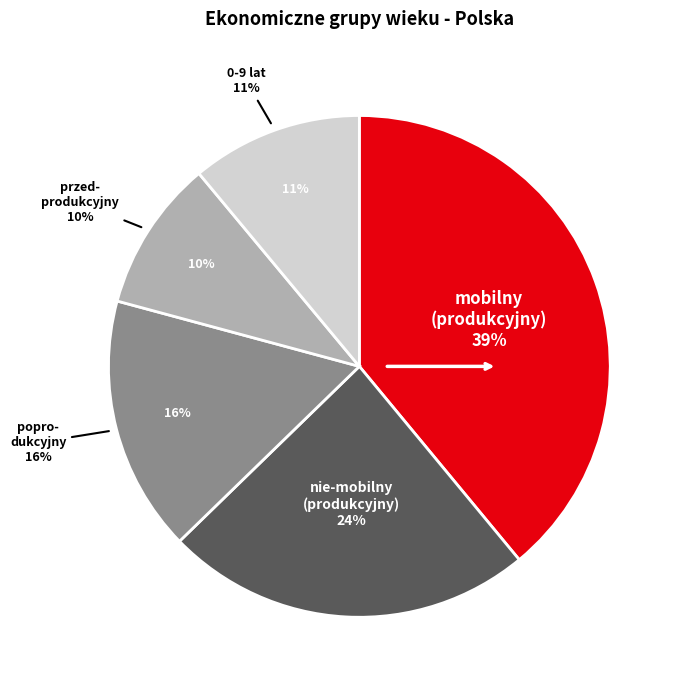

To the nearest percent, what portion does 0-9 lat represent?

11%